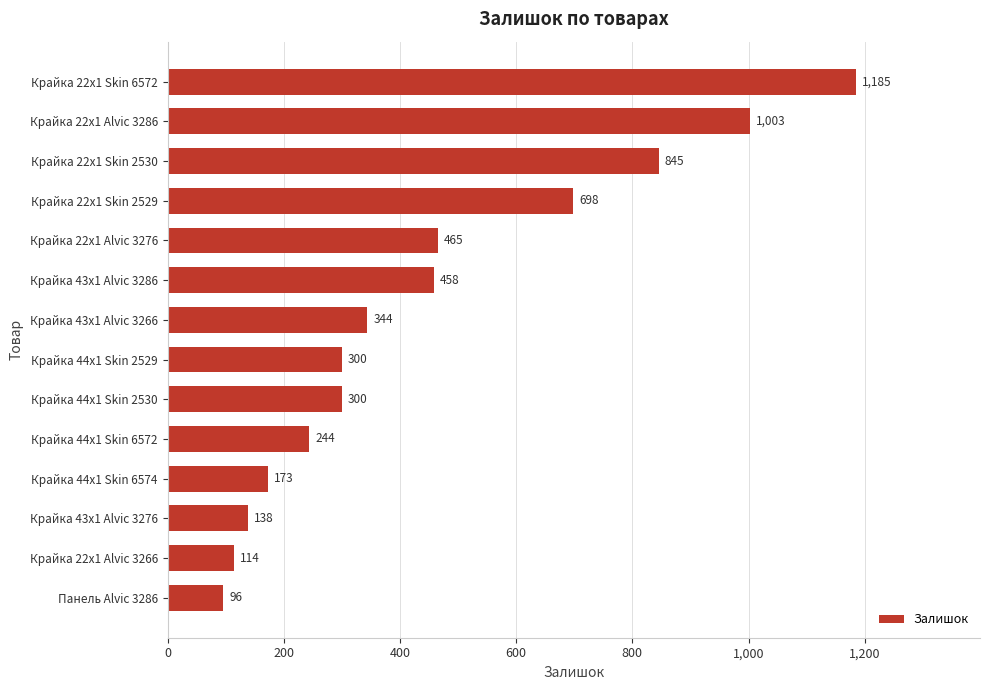

True or false: the data shows 213 at Крайка 43x1 Alvic 3276.

False